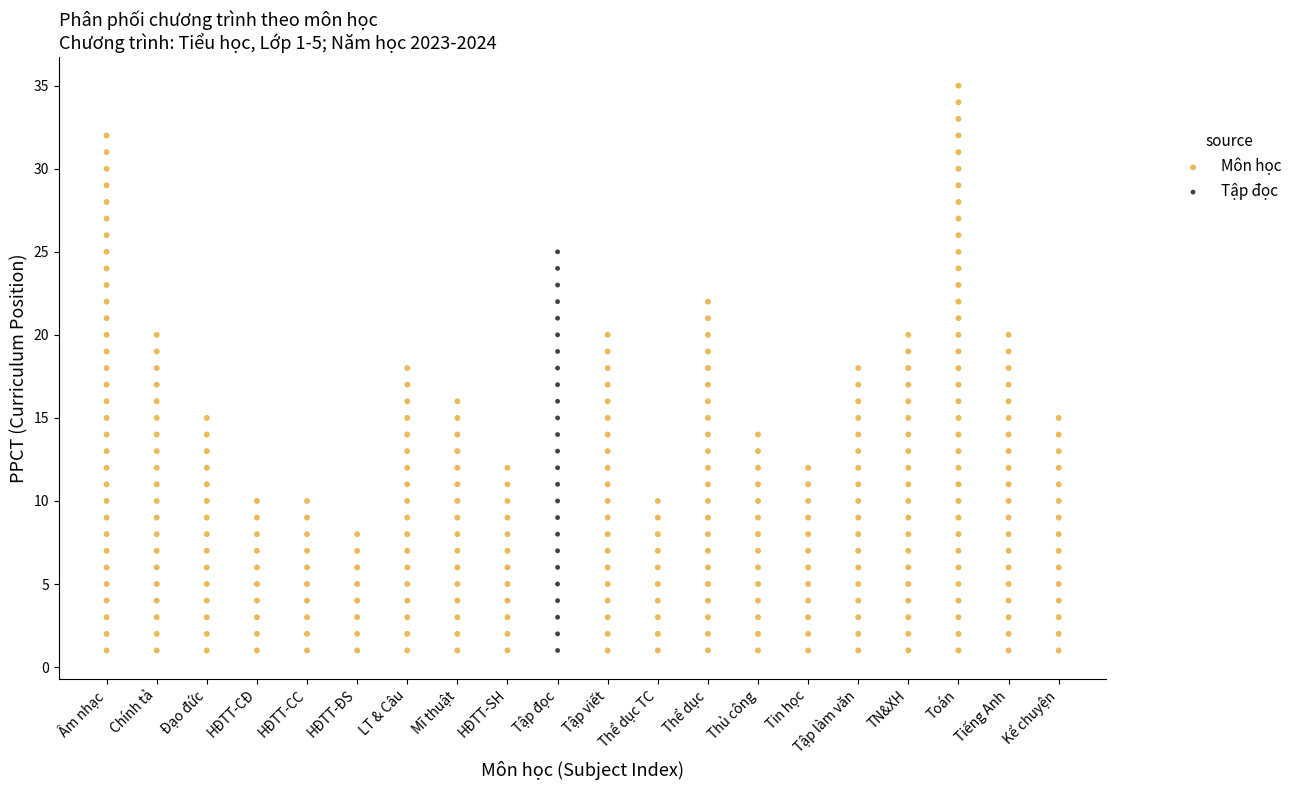

Which series contains the highest Y value?

Môn học